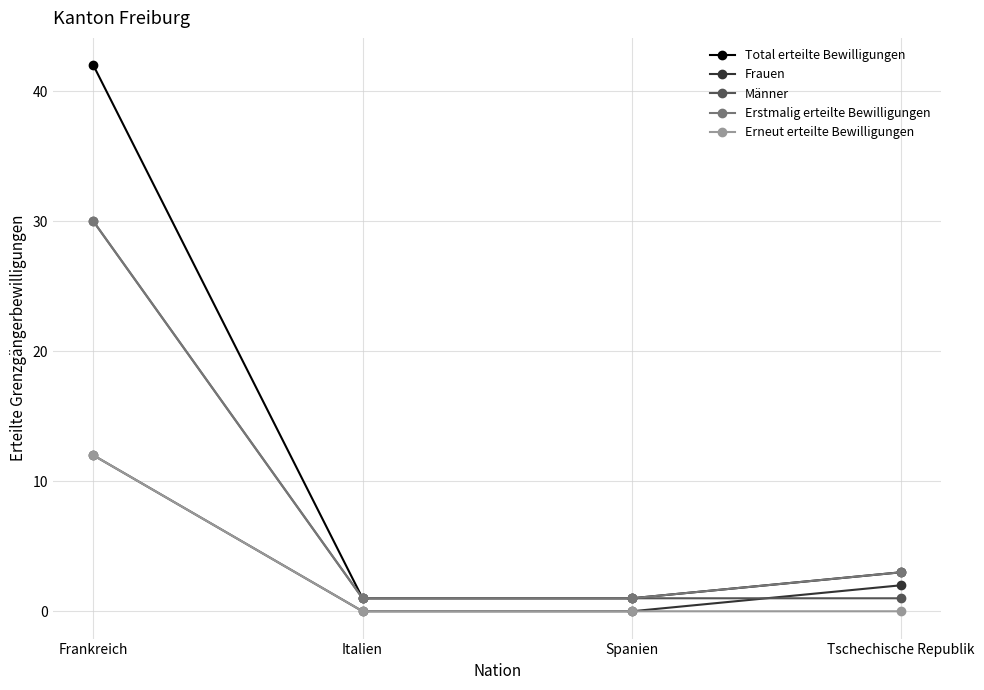

At which label does Erstmalig erteilte Bewilligungen reach its peak?

Frankreich